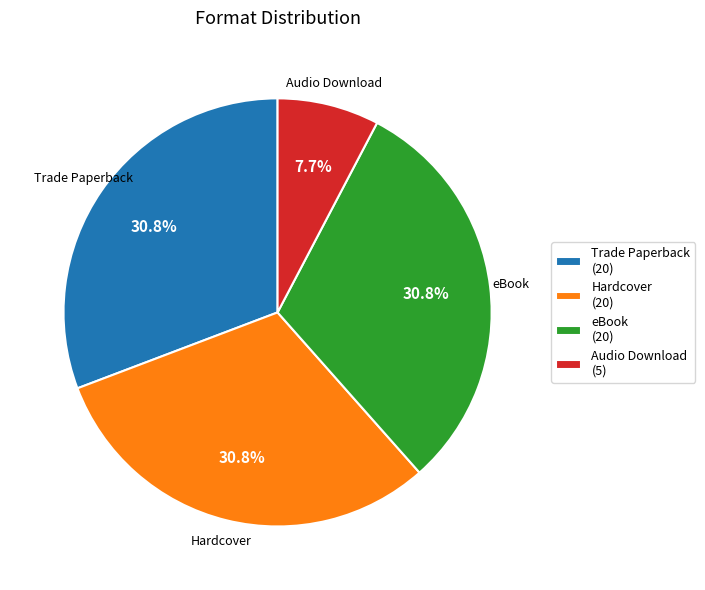

Is eBook the majority of the pie?

No